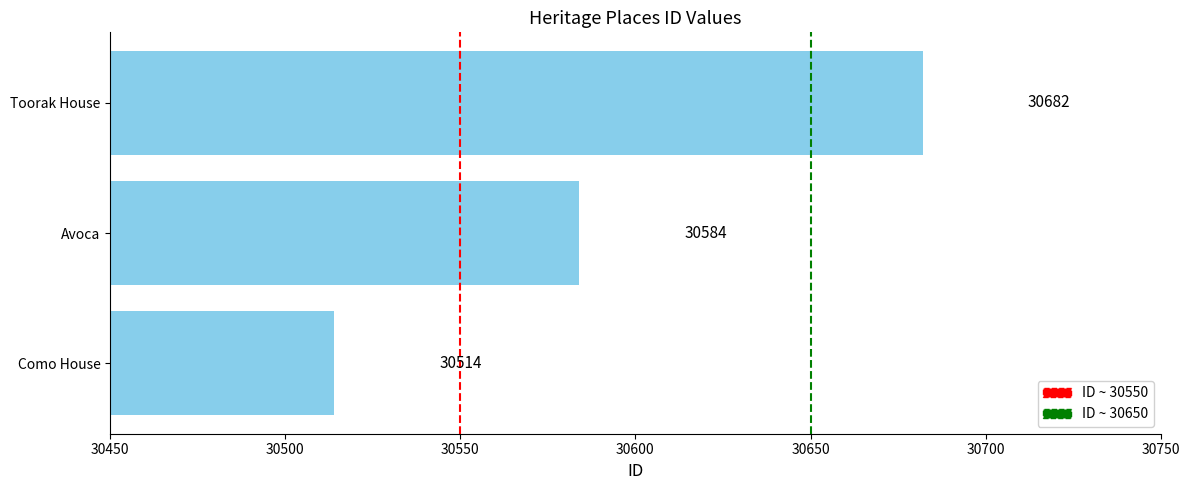

Between Avoca and Toorak House, which is larger?

Toorak House